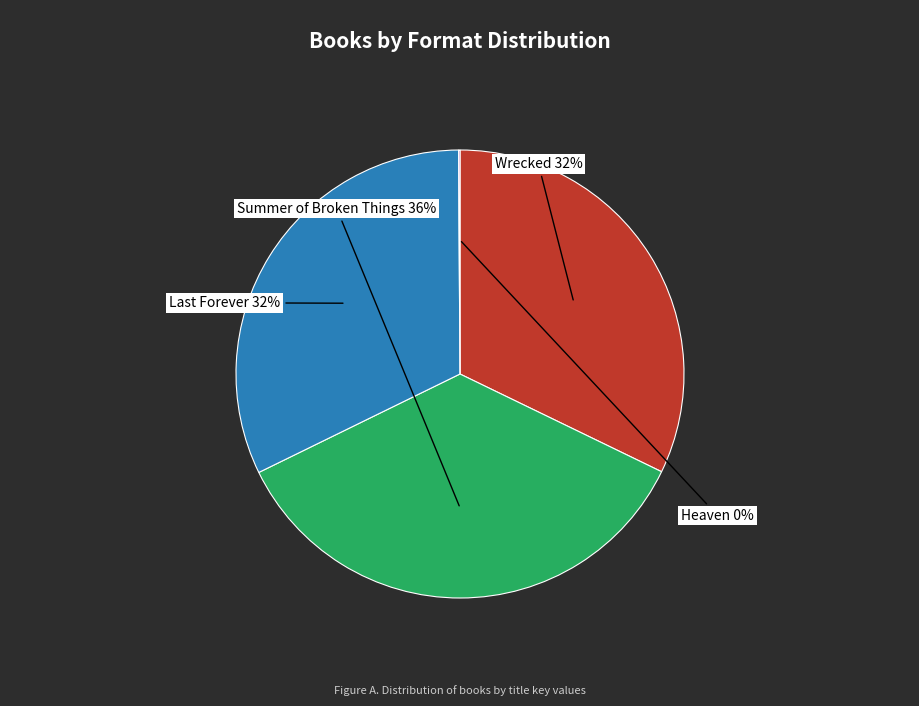

Between Wrecked and Summer of Broken Things, which is larger?

Summer of Broken Things